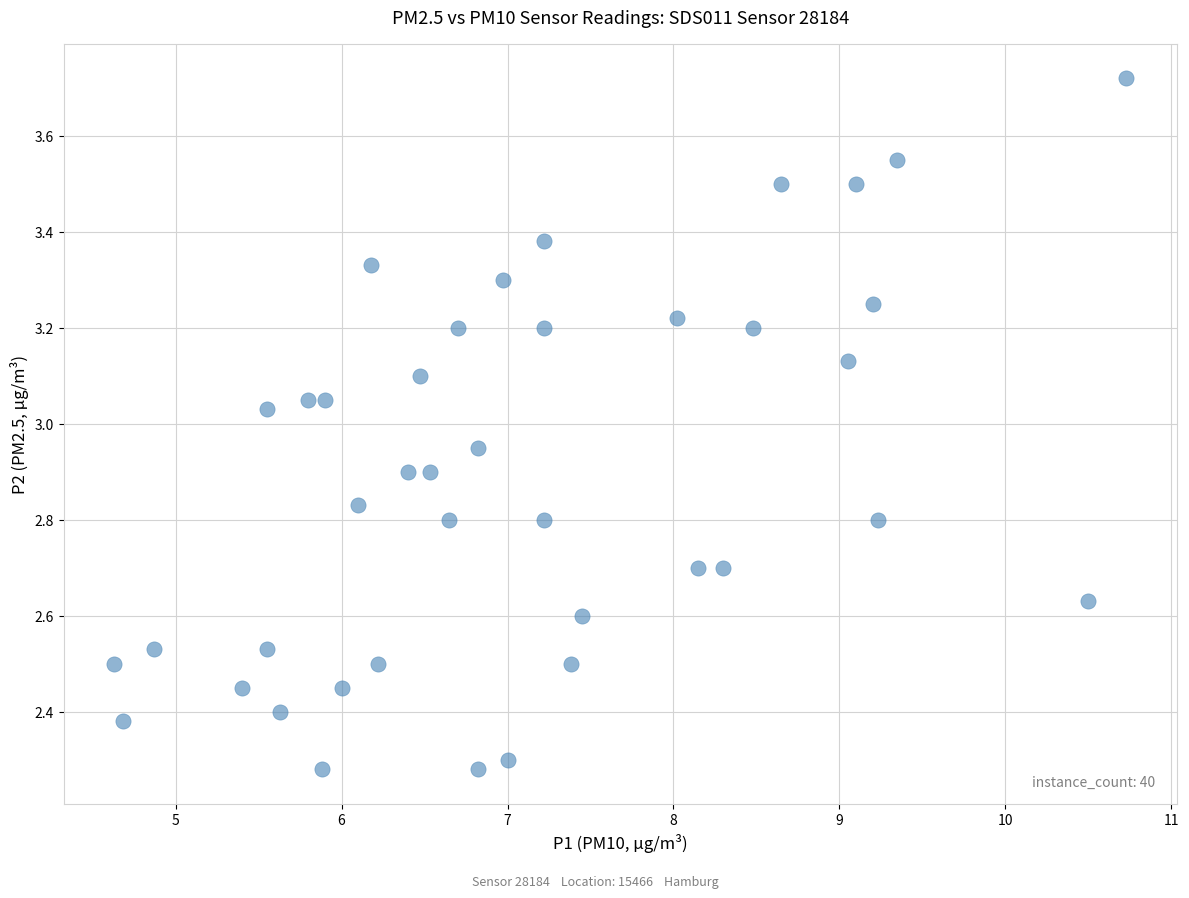

What is the range of Y values (max minus min)?

1.4